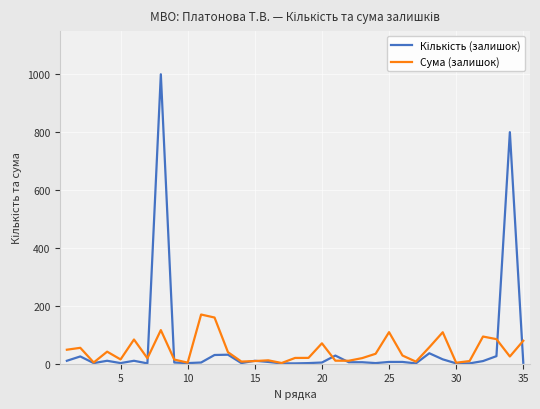

How many lines are shown in the chart?

2